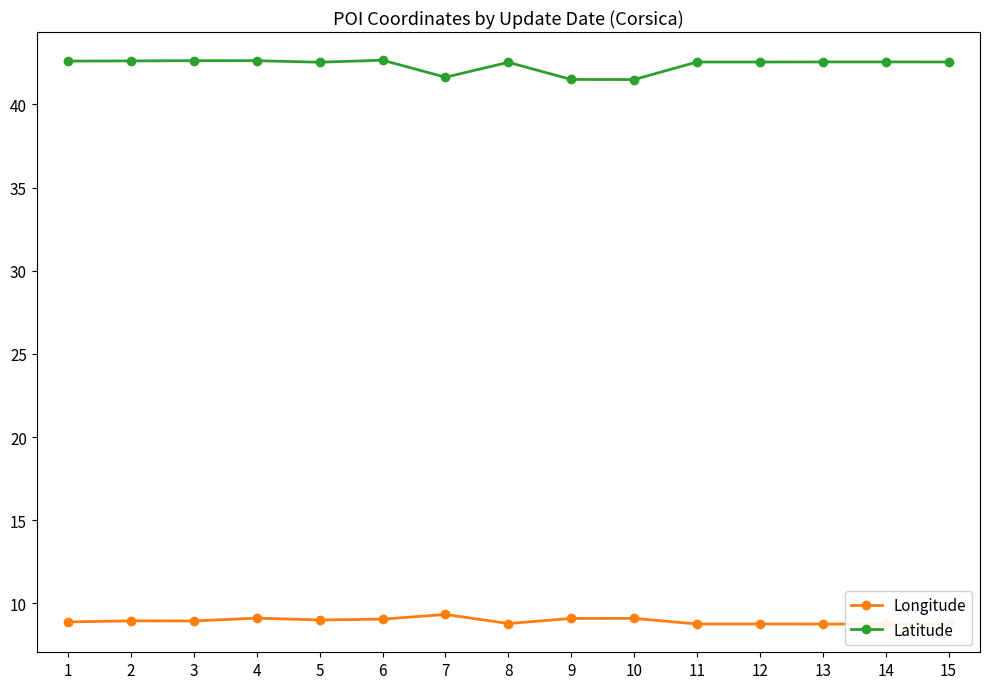

What is the sum of all Longitude values?

134.1